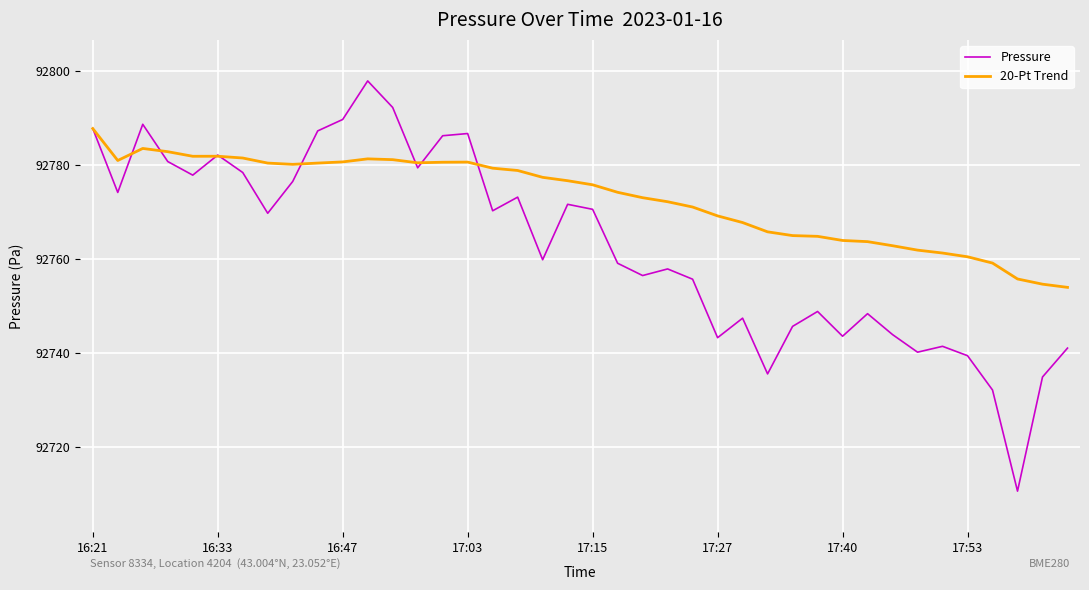

What is the highest value of the 20-Pt Trend series?

92787.8